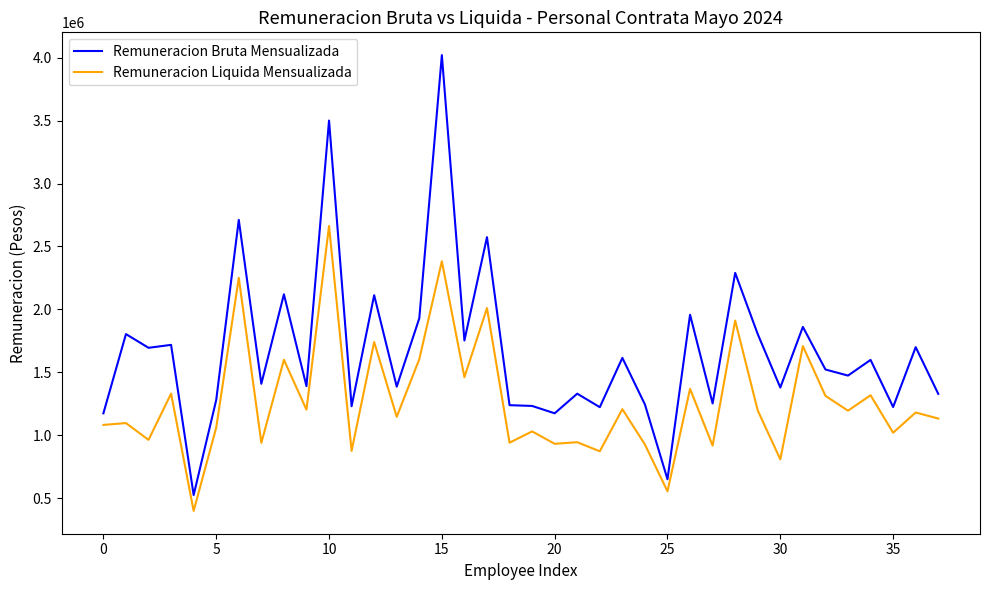

How many lines are shown in the chart?

2